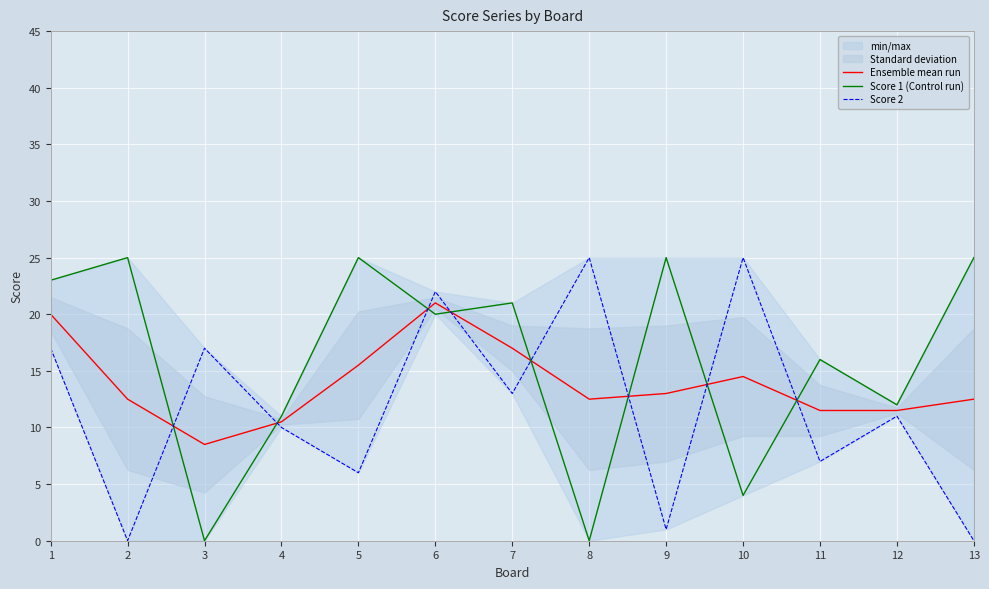

How many interior local peaks does the Ensemble mean run series have?

2